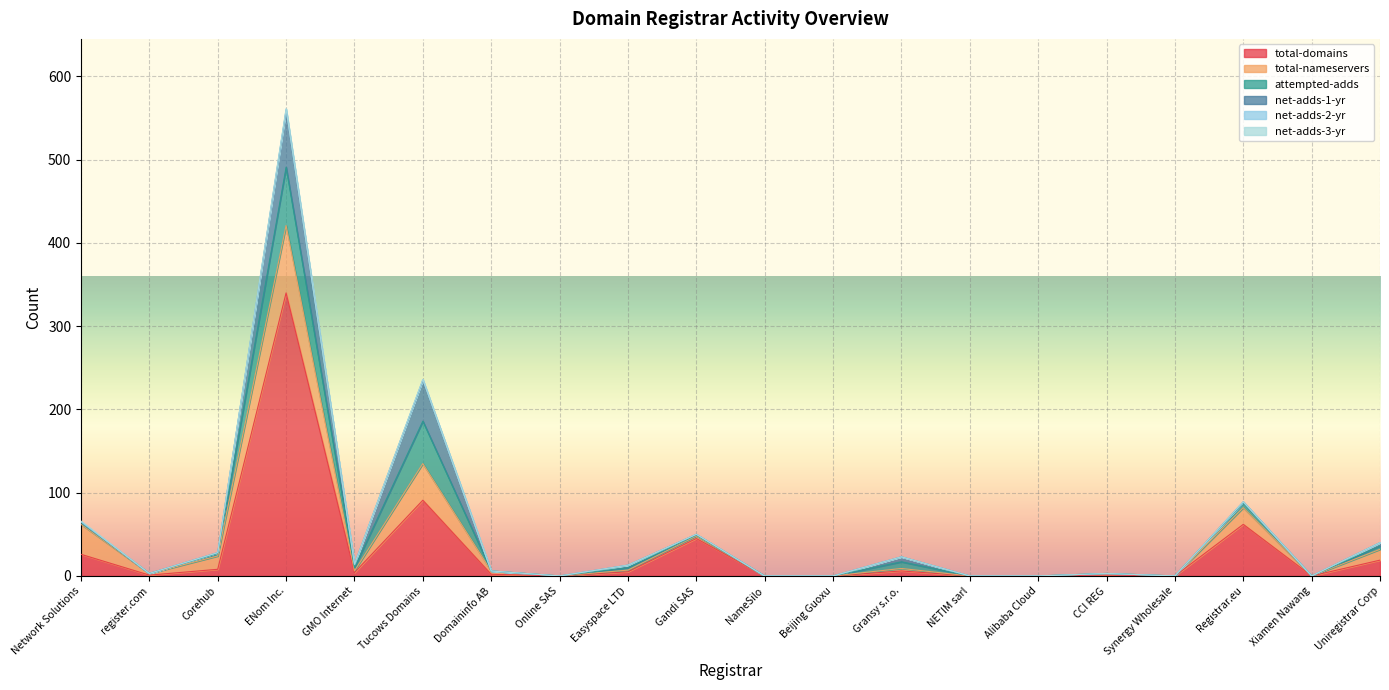

Rank the series at Network Solutions from highest to lowest value.

total-nameservers, total-domains, attempted-adds, net-adds-1-yr, net-adds-3-yr, net-adds-2-yr